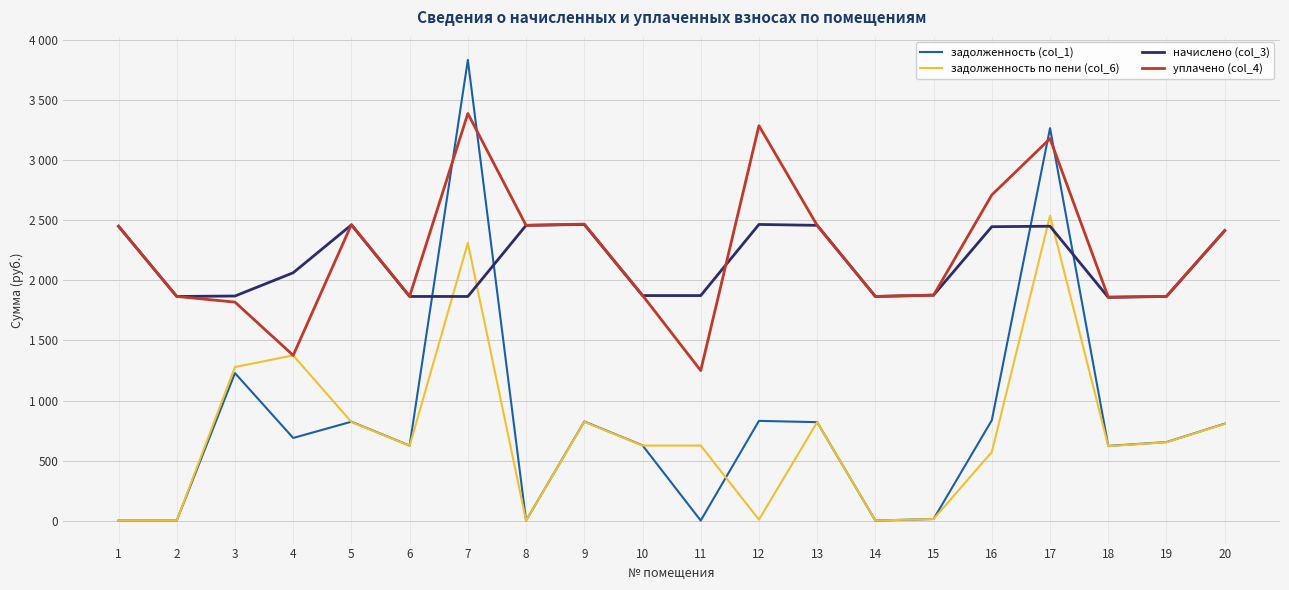

How many times do уплачено (col_4) and начислено (col_3) cross each other?

3